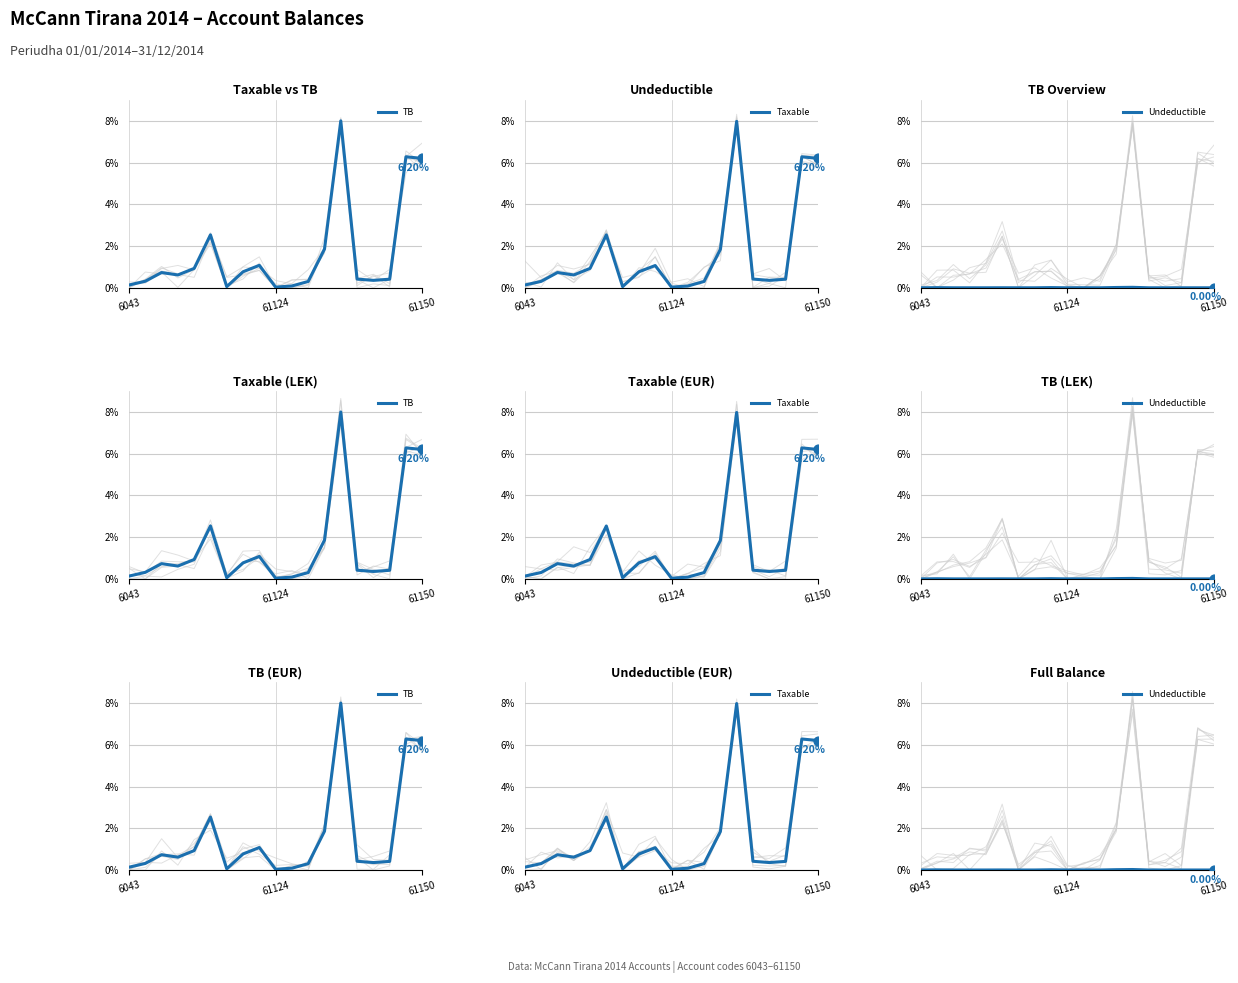

Which series reaches the maximum Y coordinate?

TB